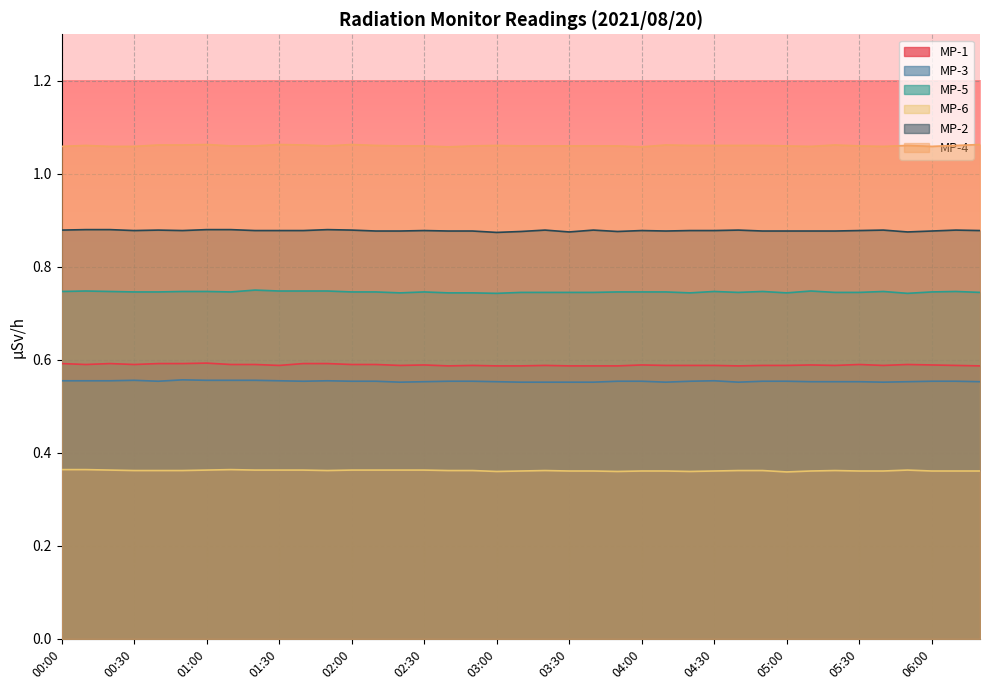

In MP-4, how many points are lower than both neighbors (excluding endpoints)?

6